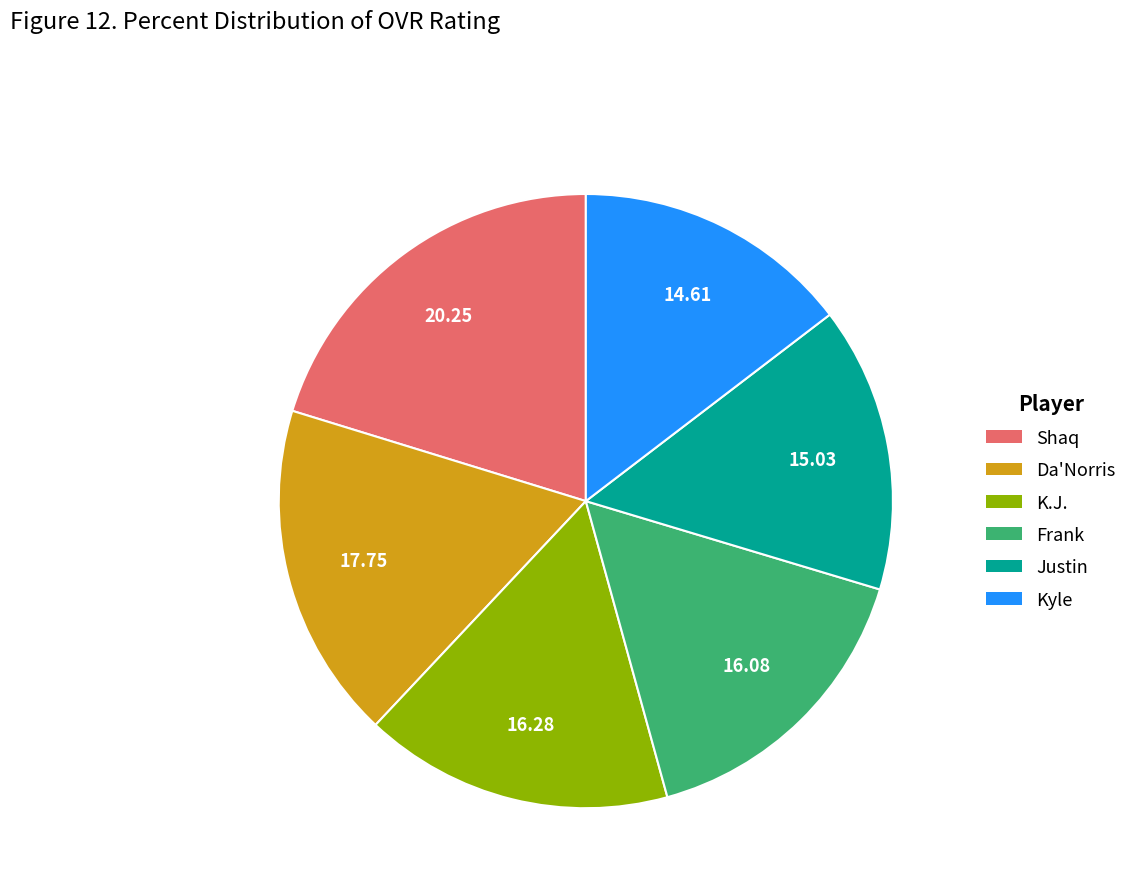

Which category has the biggest portion of the pie?

Shaq